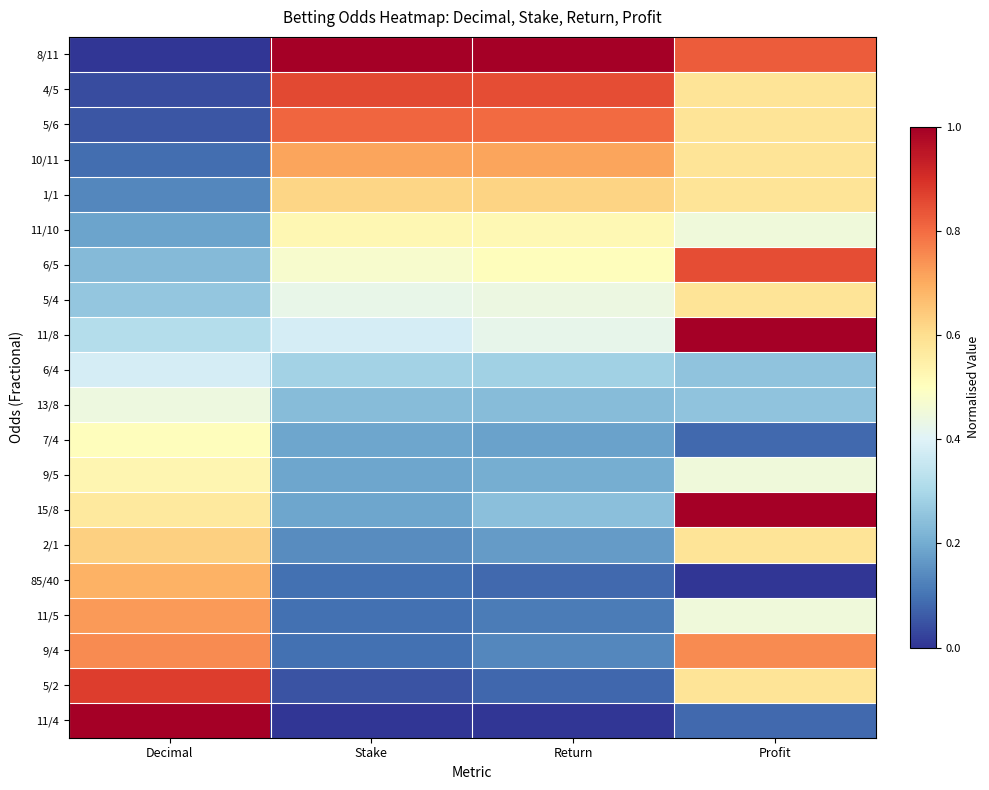

Rank the series by their maximum value, from highest to lowest.

8/11, 11/8, 15/8, 11/4, 5/2, 4/5, 6/5, 5/6, 9/4, 11/5, 10/11, 85/40, 2/1, 1/1, 5/4, 9/5, 11/10, 7/4, 13/8, 6/4